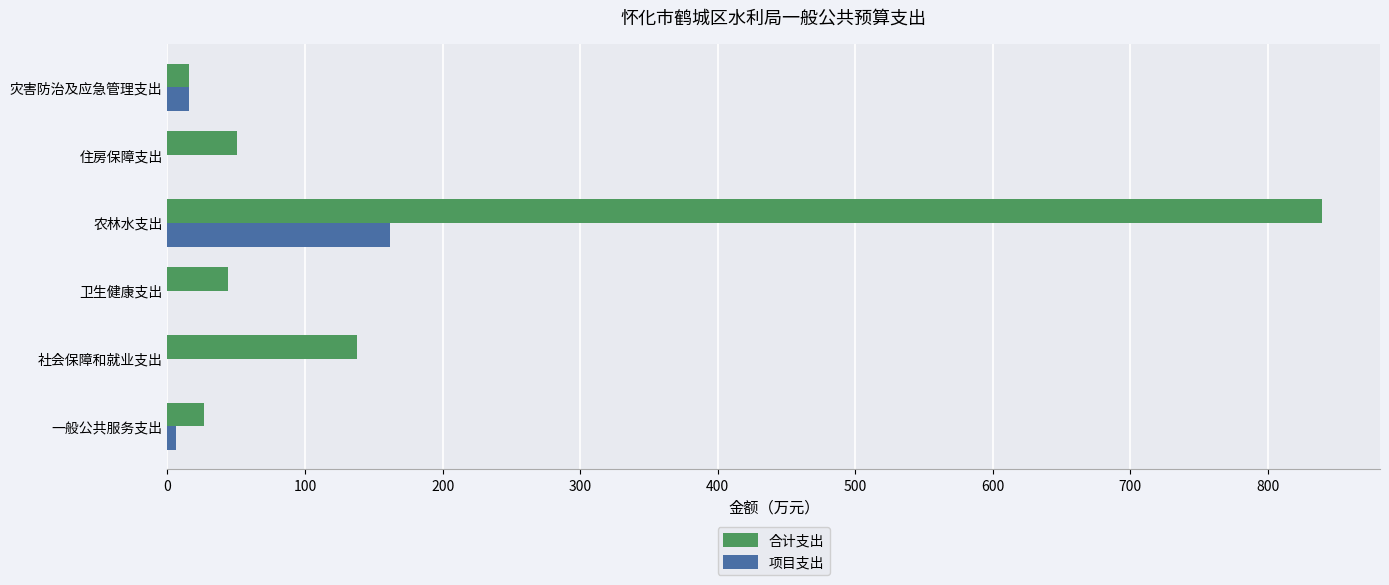

Count the number of data series in this chart.

2